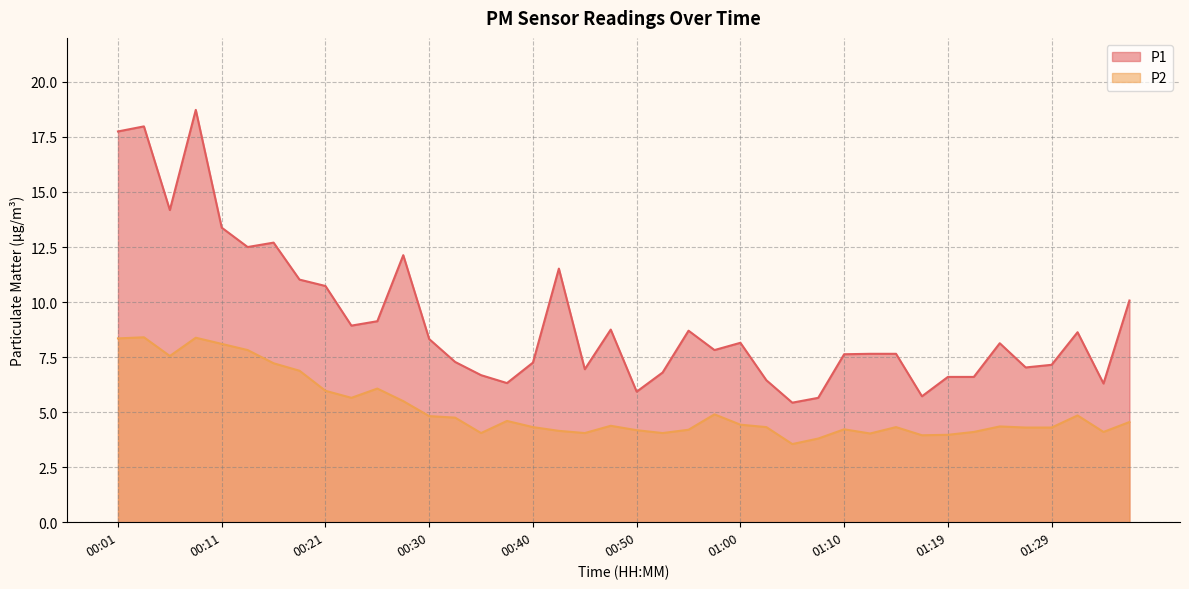

Count the number of categories in the chart.

40